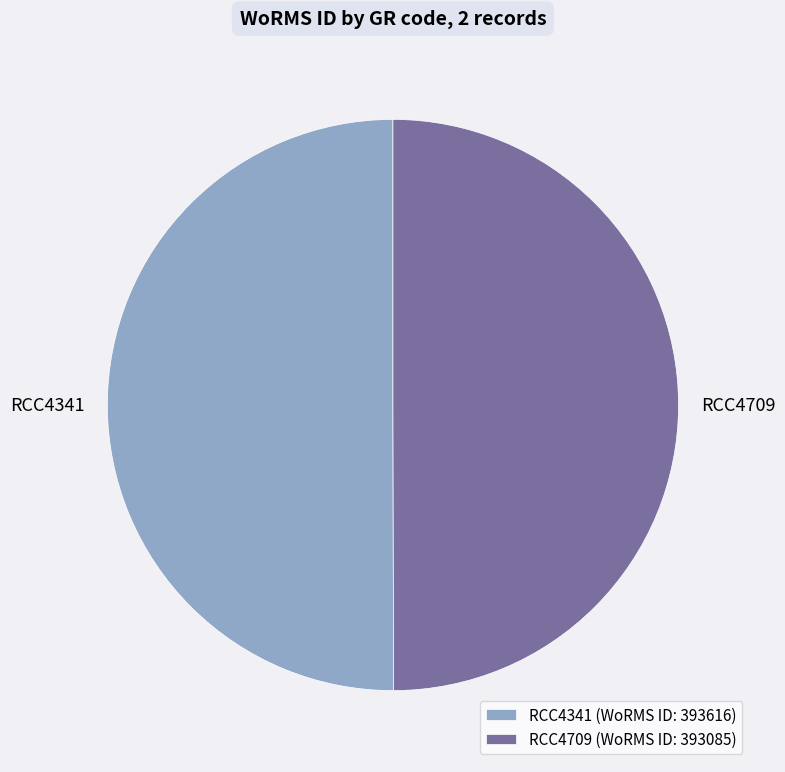

What is the ratio of the value at RCC4709 to the value at RCC4341?

1.0